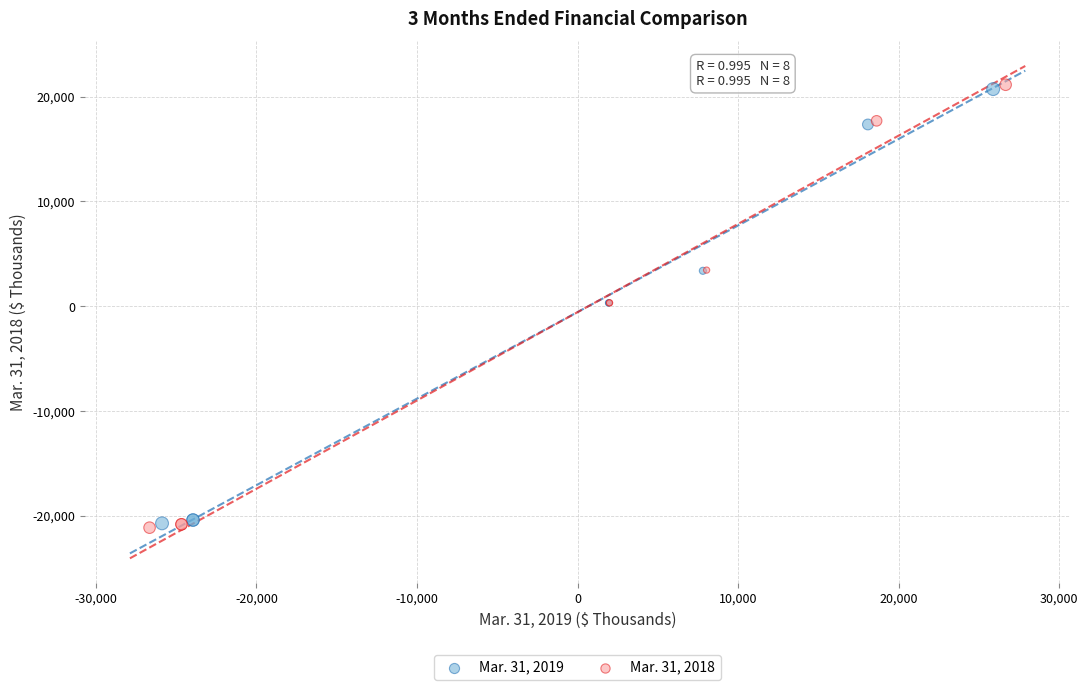

Which series has the widest spread of Y values?

Mar. 31, 2018